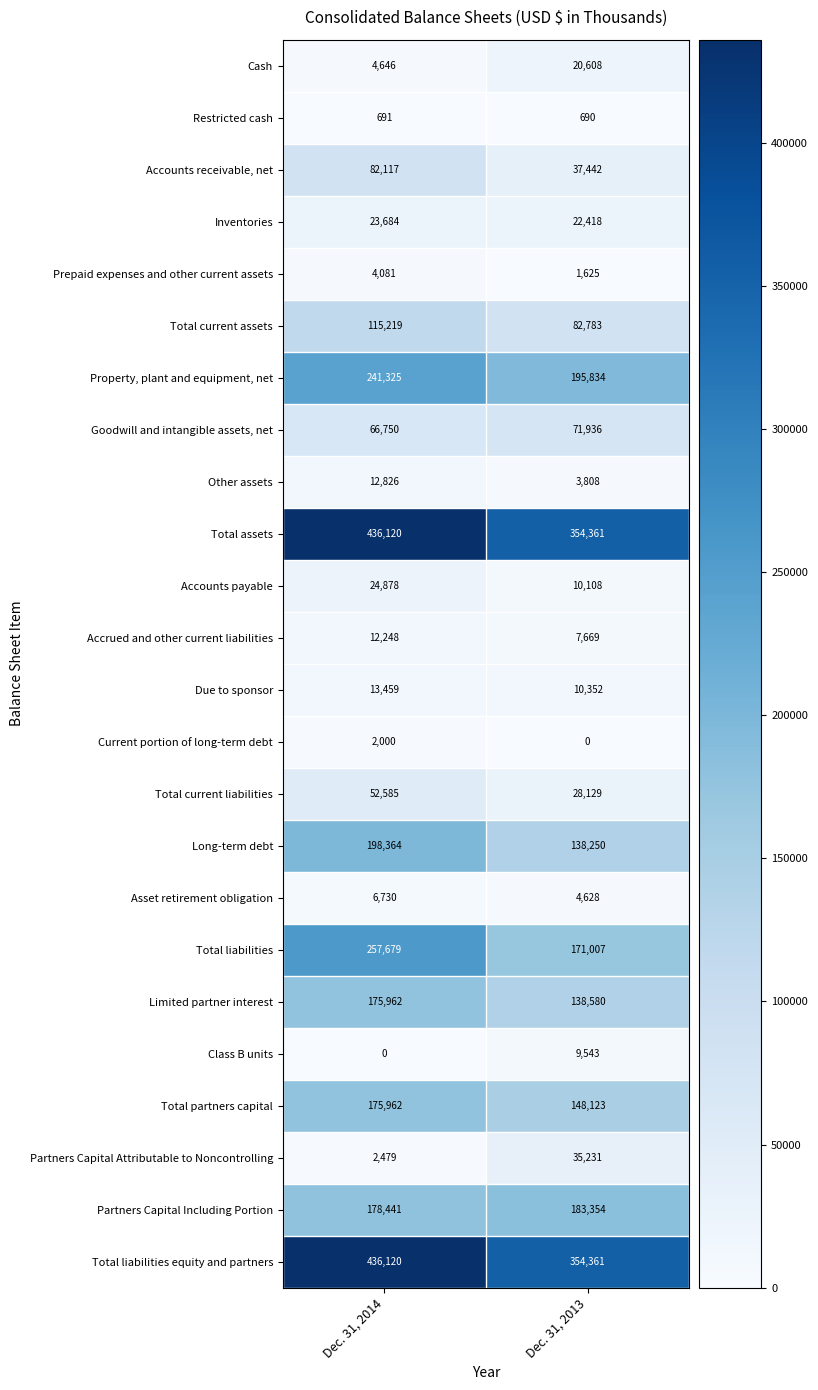

What is the total value across all series at Dec. 31, 2013?

2030840